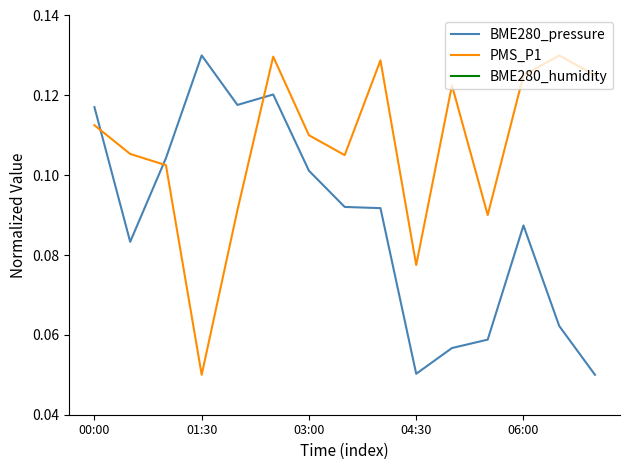

What is the value of the PMS_P1 point at the 12th from the left?

0.1